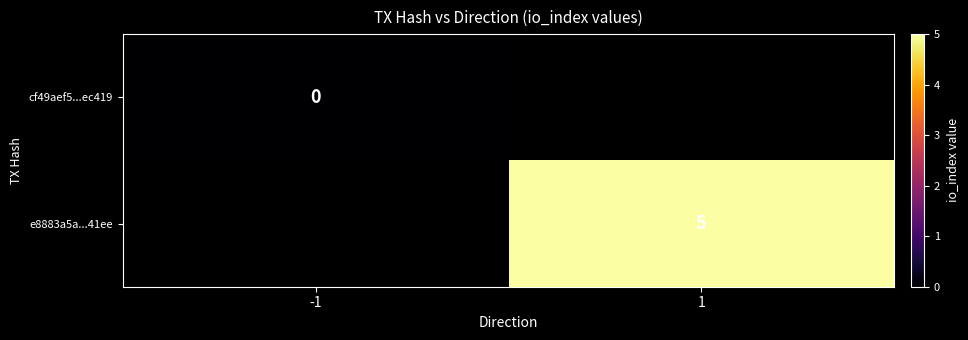

Is it true that e8883a5a...41ee equals 5 at 1?

True